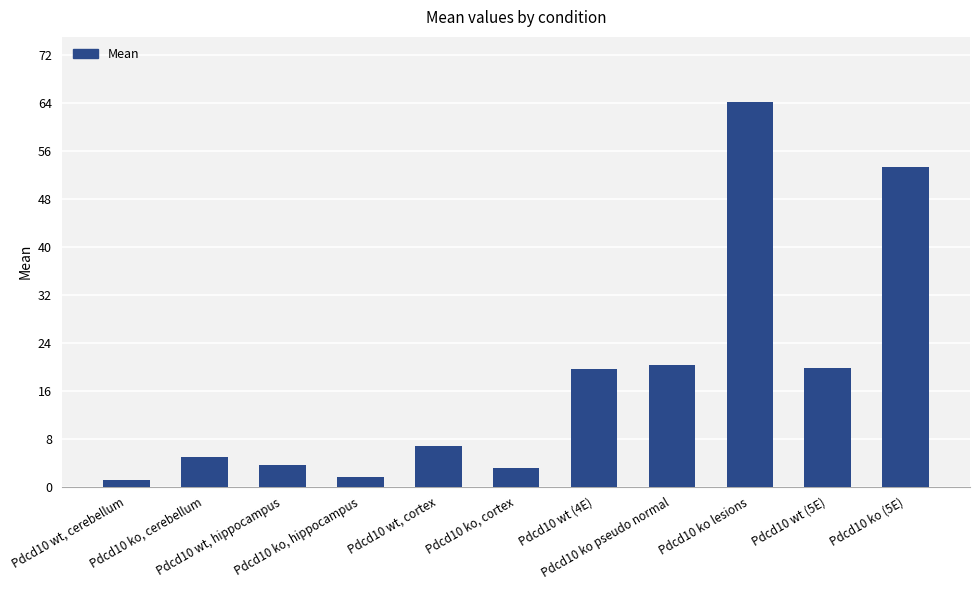

What is the sum of the values at Pdcd10 ko (5E) and Pdcd10 wt, hippocampus?

56.9